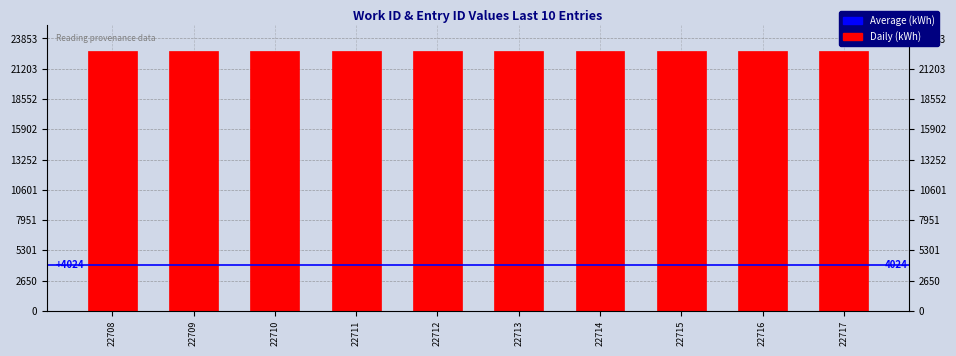

How many data points does each series have?

10